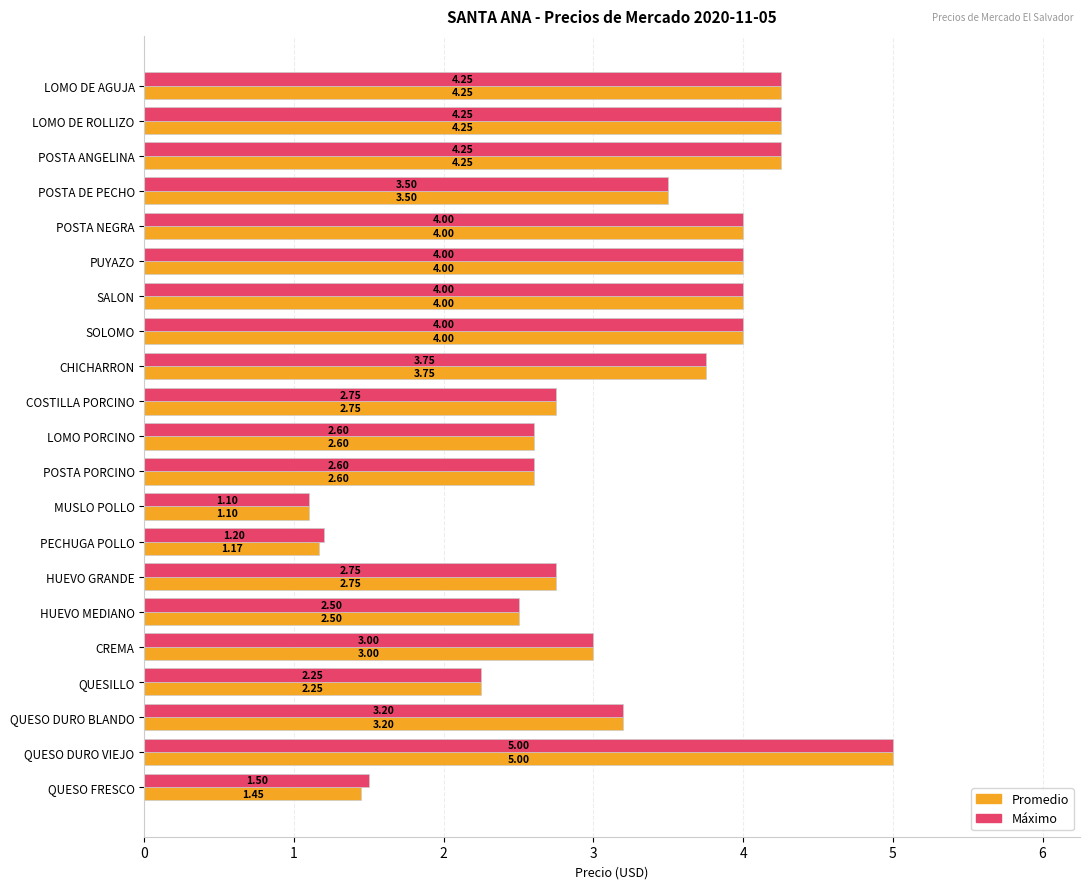

Which series has the largest total across all categories?

Máximo